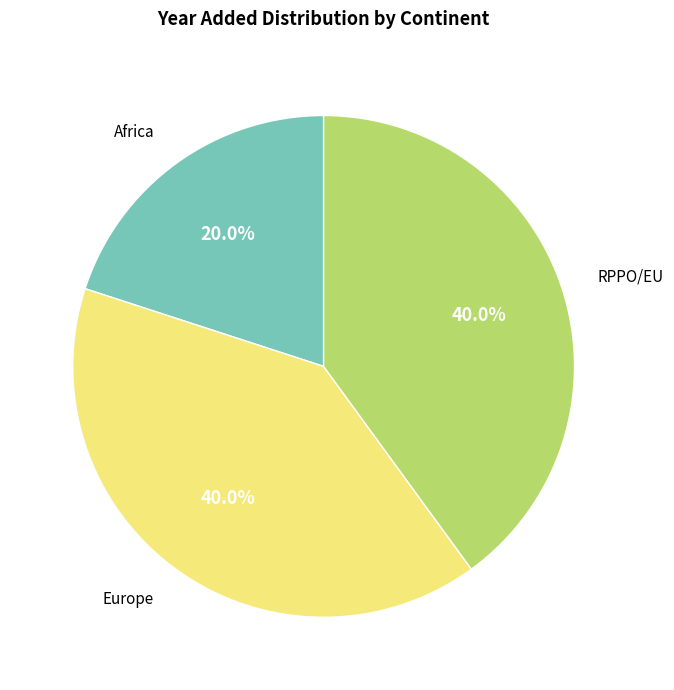

Does any single category account for the majority?

No